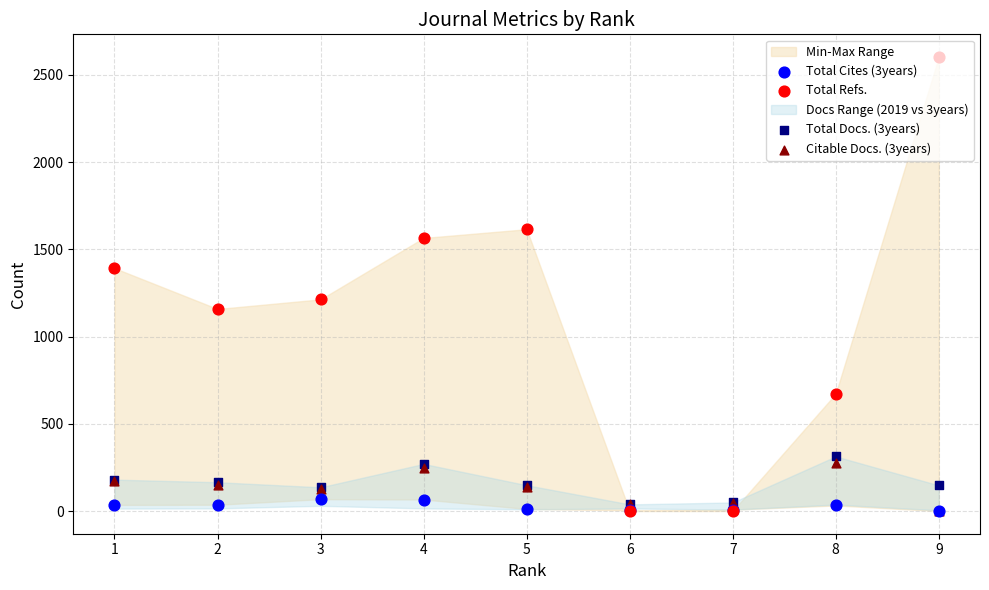

At how many categories does at least one series exceed 1761?

1